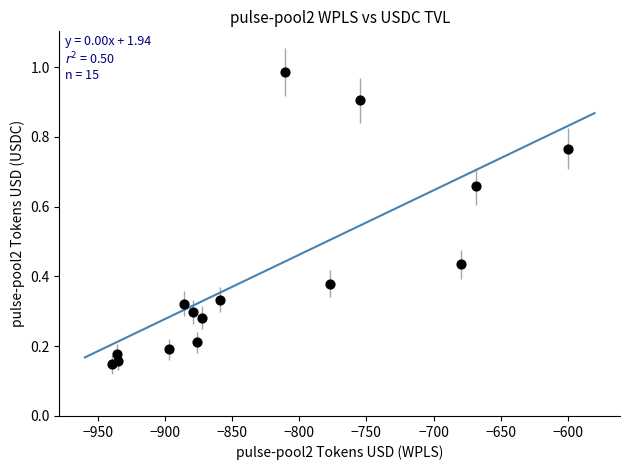

What is the range of X values (max minus min)?

339.8